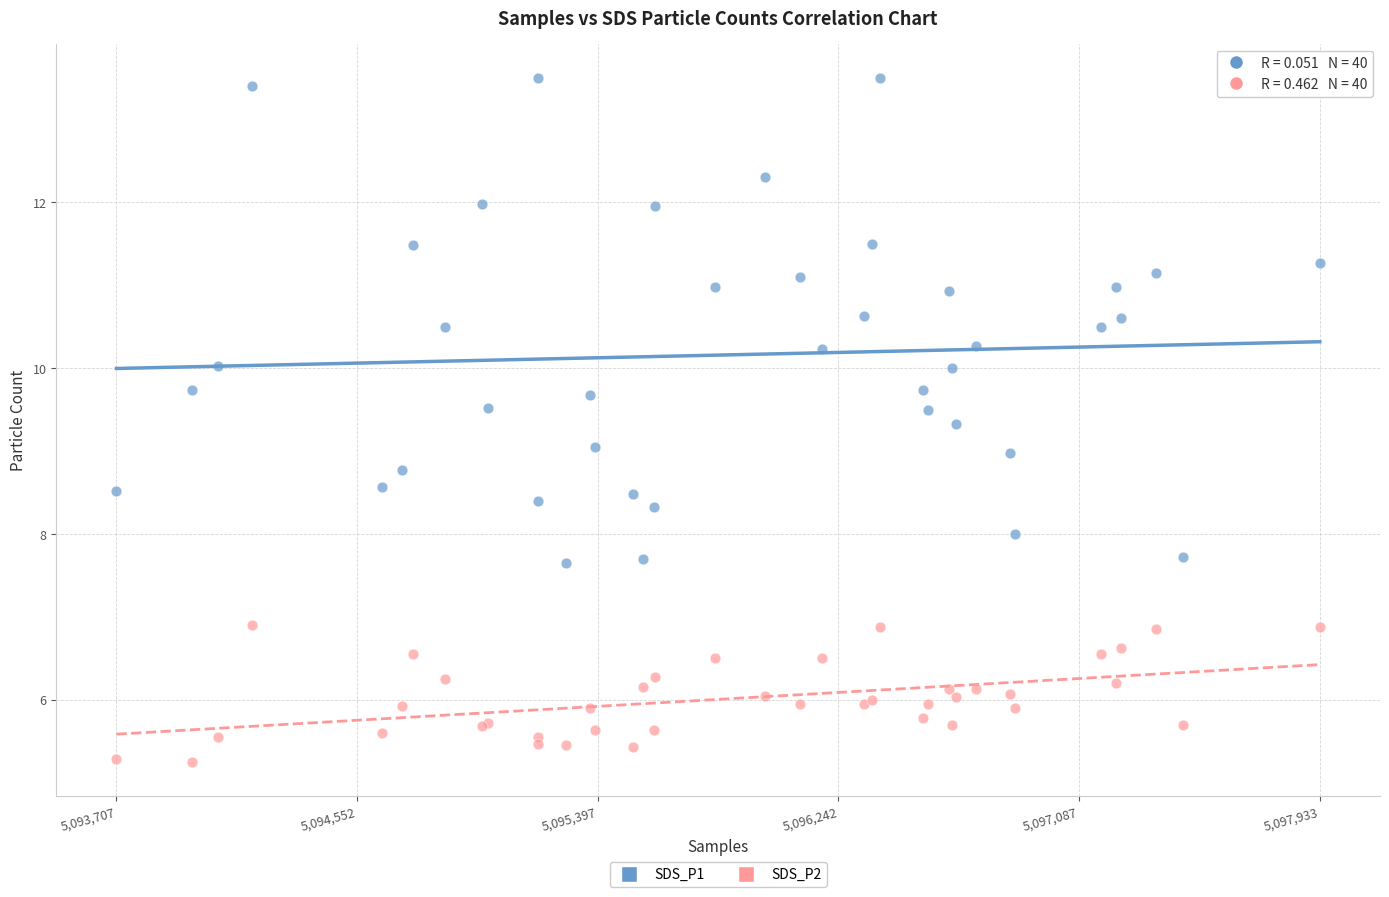

What are all the series names shown in the legend?

SDS_P1, SDS_P2